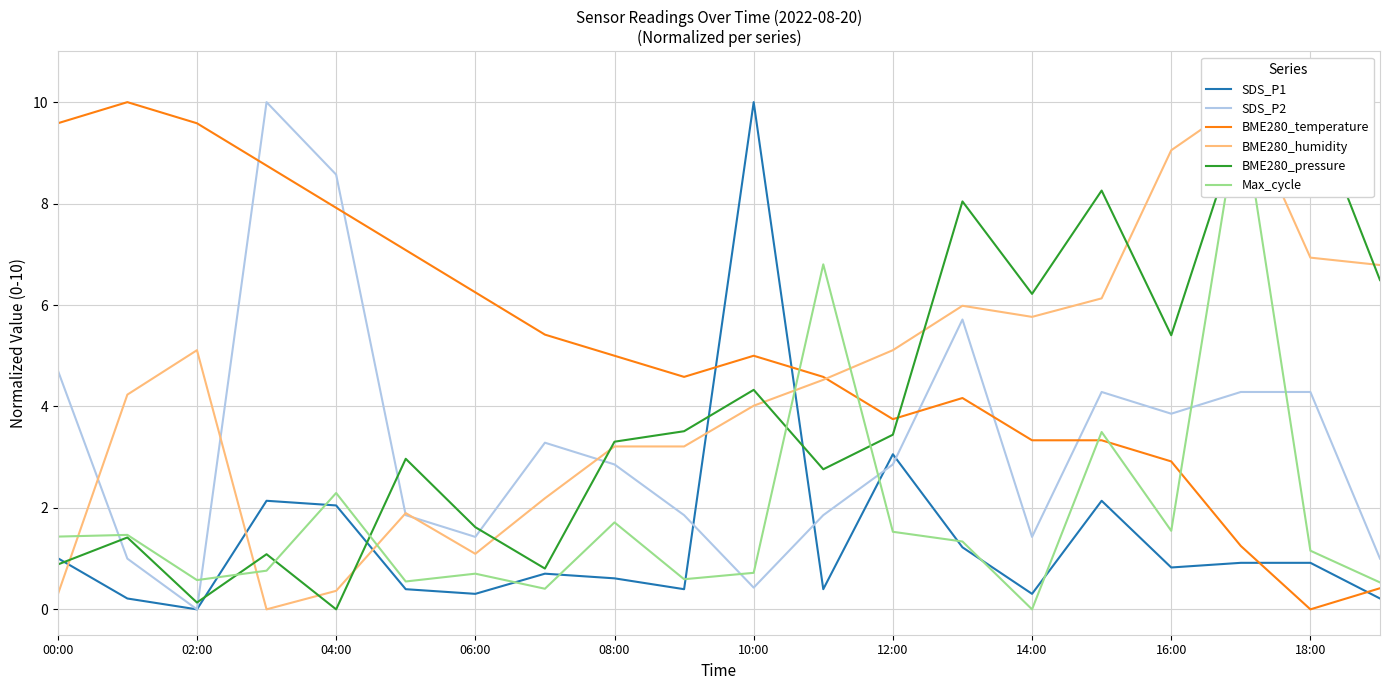

At which category does SDS_P2 reach its first local valley?

02:00